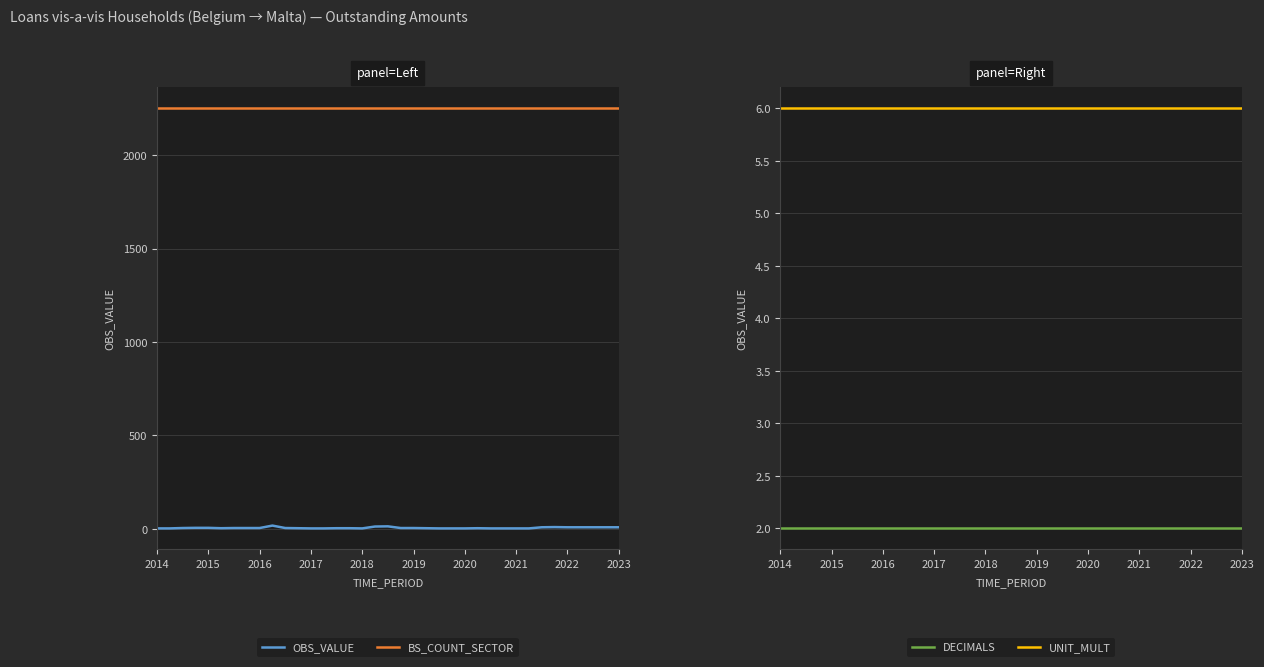

Reading left to right, transcribe all the data shown in this chart.

OBS_VALUE: 3	3	5	6	6	4	5	5	5	18	5	4	3	3	4	4	3	13	14	5	5	4	3	3	3	4	3	3	3	3	9	10	9	9	9	9	9
BS_COUNT_SECTOR: 2250	2250	2250	2250	2250	2250	2250	2250	2250	2250	2250	2250	2250	2250	2250	2250	2250	2250	2250	2250	2250	2250	2250	2250	2250	2250	2250	2250	2250	2250	2250	2250	2250	2250	2250	2250	2250
DECIMALS: 2	2	2	2	2	2	2	2	2	2	2	2	2	2	2	2	2	2	2	2	2	2	2	2	2	2	2	2	2	2	2	2	2	2	2	2	2
UNIT_MULT: 6	6	6	6	6	6	6	6	6	6	6	6	6	6	6	6	6	6	6	6	6	6	6	6	6	6	6	6	6	6	6	6	6	6	6	6	6